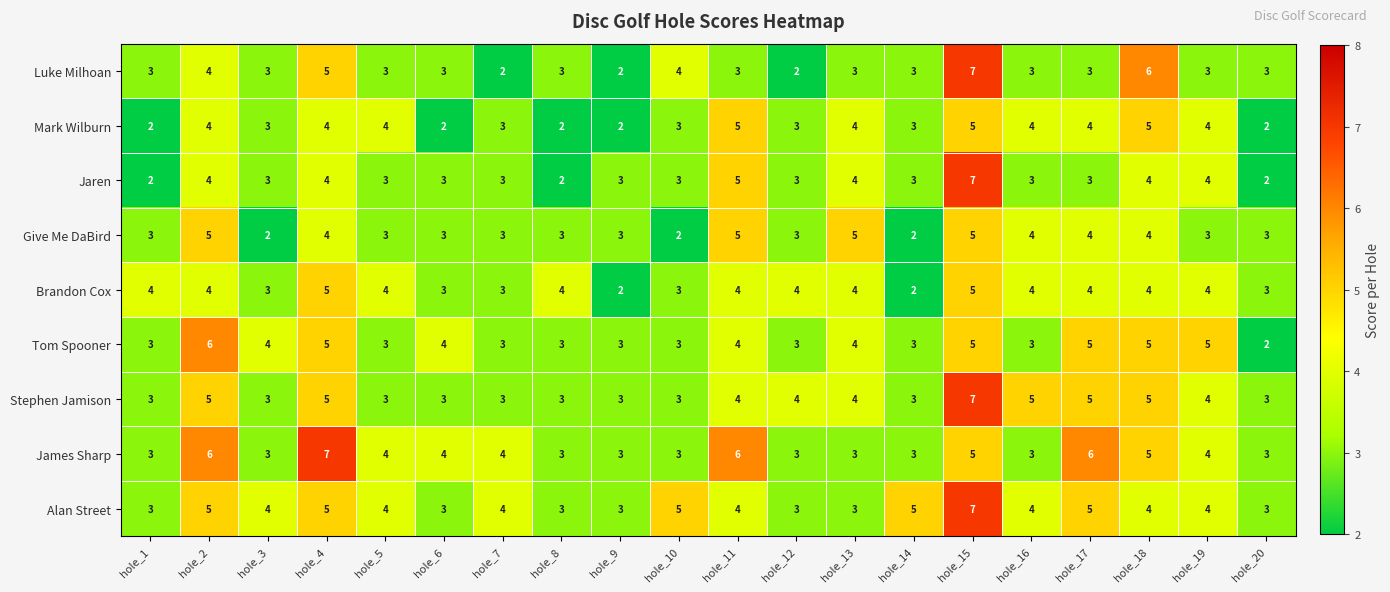

At how many categories does at least one series exceed 2?

20